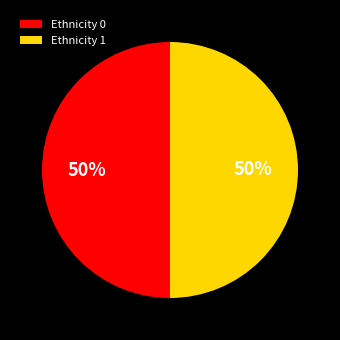

How many segments does this pie chart have?

2